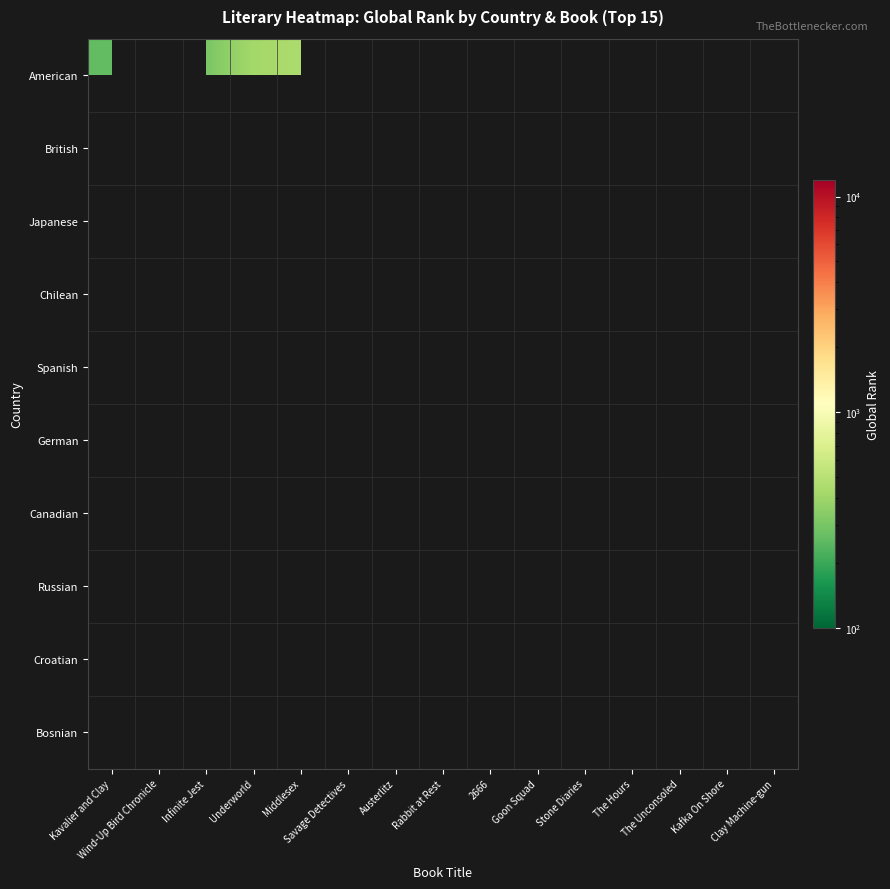

Which label corresponds to the smallest value in the chart?

Kavalier and Clay